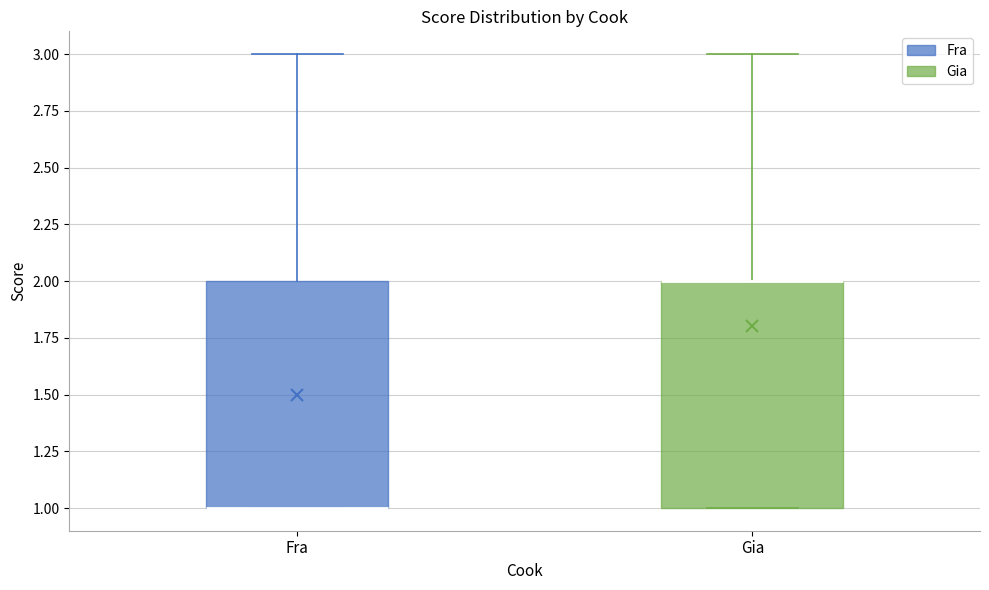

Where is the upper edge of the box for Fra on the y-axis? The values are not printed on the chart, so give them approximately, as read against the axis.

2